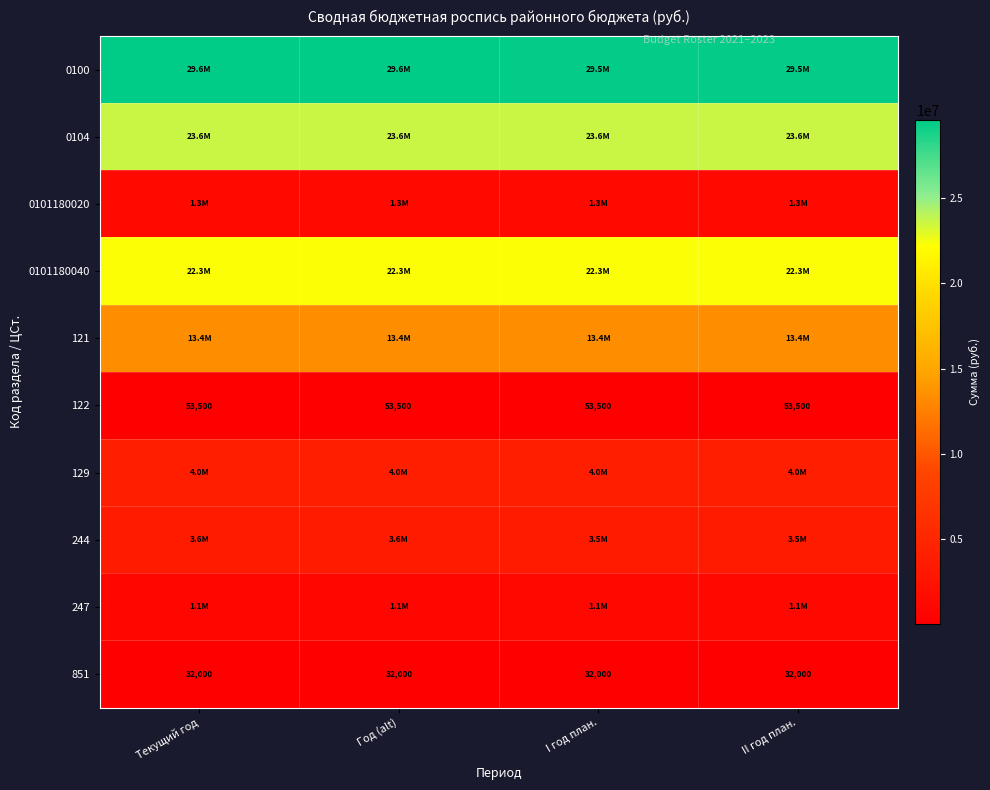

Is it true that 851 equals 13000 at Текущий год?

False